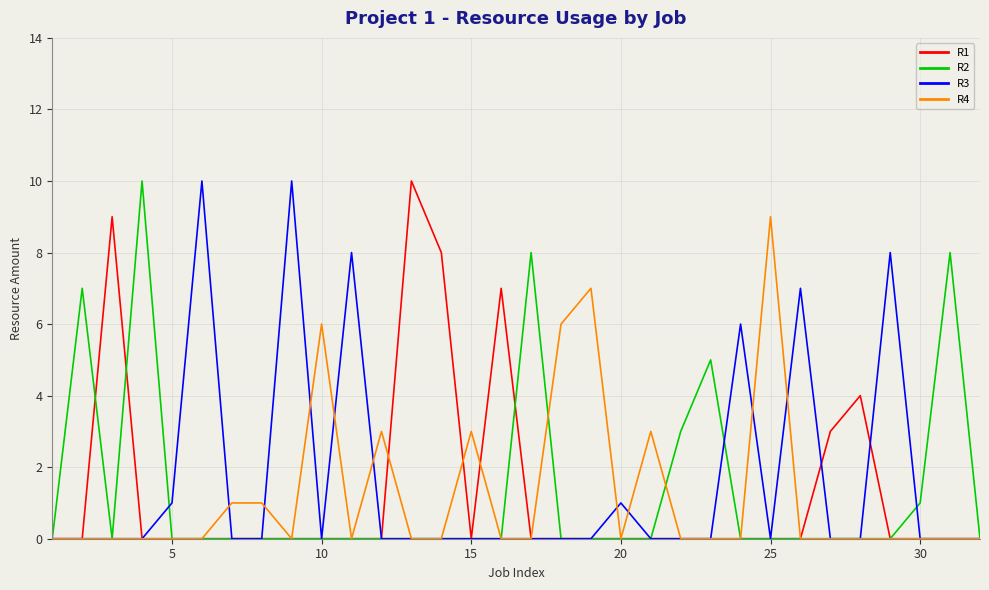

True or false: R2 has more than 0 interior local peaks.

True